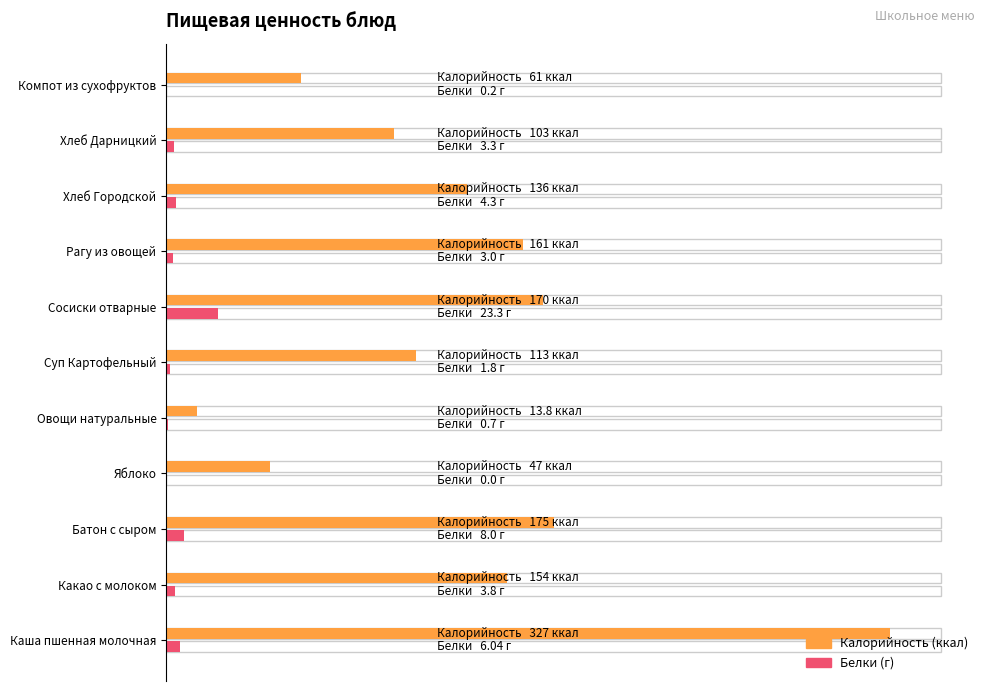

How many values in the Белки series exceed 3?

6